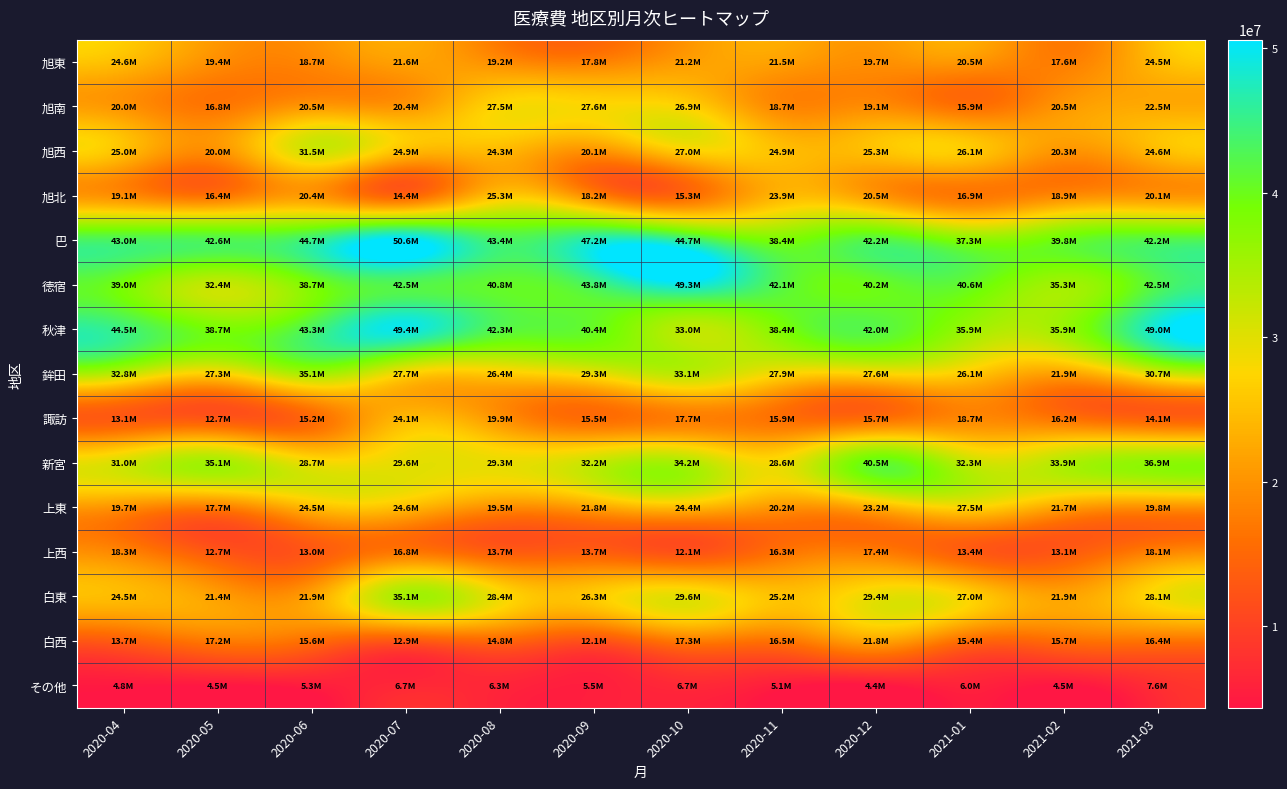

Reading left to right, transcribe all the data shown in this chart.

旭東: 2020-04=24648060	2020-05=19394110	2020-06=18745420	2020-07=21614910	2020-08=19239870	2020-09=17798230	2020-10=21179010	2020-11=21484220	2020-12=19658000	2021-01=20470860	2021-02=17648590	2021-03=24453790
旭南: 2020-04=20042780	2020-05=16774830	2020-06=20509720	2020-07=20435830	2020-08=27527840	2020-09=27635520	2020-10=26884150	2020-11=18650290	2020-12=19133170	2021-01=15871450	2021-02=20485240	2021-03=22491100
旭西: 2020-04=24960100	2020-05=19971040	2020-06=31497240	2020-07=24903420	2020-08=24265470	2020-09=20140320	2020-10=27035060	2020-11=24926540	2020-12=25278610	2021-01=26138570	2021-02=20290120	2021-03=24599070
旭北: 2020-04=19056250	2020-05=16360050	2020-06=20444550	2020-07=14417050	2020-08=25297990	2020-09=18241600	2020-10=15291890	2020-11=23929410	2020-12=20502430	2021-01=16896820	2021-02=18866980	2021-03=20115490
巴: 2020-04=43028250	2020-05=42586920	2020-06=44747650	2020-07=50607010	2020-08=43417600	2020-09=47226280	2020-10=44663420	2020-11=38446190	2020-12=42153990	2021-01=37293350	2021-02=39828960	2021-03=42213290
徳宿: 2020-04=38952530	2020-05=32415260	2020-06=38708080	2020-07=42499280	2020-08=40829120	2020-09=43846320	2020-10=49266510	2020-11=42069220	2020-12=40153510	2021-01=40622810	2021-02=35309430	2021-03=42530030
秋津: 2020-04=44515640	2020-05=38710030	2020-06=43336360	2020-07=49393130	2020-08=42311650	2020-09=40428760	2020-10=32987610	2020-11=38382410	2020-12=42021670	2021-01=35874440	2021-02=35927050	2021-03=48971440
鉾田: 2020-04=32800850	2020-05=27343690	2020-06=35107120	2020-07=27663860	2020-08=26416170	2020-09=29294740	2020-10=33102800	2020-11=27927390	2020-12=27570880	2021-01=26145050	2021-02=21855310	2021-03=30747200
諏訪: 2020-04=13109230	2020-05=12674270	2020-06=15209690	2020-07=24137040	2020-08=19943010	2020-09=15526590	2020-10=17670760	2020-11=15915450	2020-12=15713060	2021-01=18692730	2021-02=16196880	2021-03=14119470
新宮: 2020-04=30968690	2020-05=35112520	2020-06=28723360	2020-07=29597600	2020-08=29262830	2020-09=32221290	2020-10=34151010	2020-11=28636140	2020-12=40534520	2021-01=32265570	2021-02=33873260	2021-03=36923520
上東: 2020-04=19697730	2020-05=17728940	2020-06=24467420	2020-07=24575630	2020-08=19536450	2020-09=21805090	2020-10=24423130	2020-11=20244830	2020-12=23229990	2021-01=27466770	2021-02=21681380	2021-03=19808930
上西: 2020-04=18335700	2020-05=12709380	2020-06=12976120	2020-07=16849210	2020-08=13661680	2020-09=13727120	2020-10=12102050	2020-11=16290150	2020-12=17429000	2021-01=13419330	2021-02=13075030	2021-03=18089240
白東: 2020-04=24464620	2020-05=21359790	2020-06=21873240	2020-07=35063790	2020-08=28400290	2020-09=26250280	2020-10=29645500	2020-11=25244290	2020-12=29355970	2021-01=26971990	2021-02=21885930	2021-03=28124750
白西: 2020-04=13731140	2020-05=17206350	2020-06=15635070	2020-07=12925430	2020-08=14751760	2020-09=12070850	2020-10=17316140	2020-11=16516330	2020-12=21775490	2021-01=15360560	2021-02=15653490	2021-03=16443920
その他: 2020-04=4783390	2020-05=4546380	2020-06=5311380	2020-07=6668390	2020-08=6311310	2020-09=5484960	2020-10=6739770	2020-11=5132560	2020-12=4350420	2021-01=5958670	2021-02=4491130	2021-03=7557500